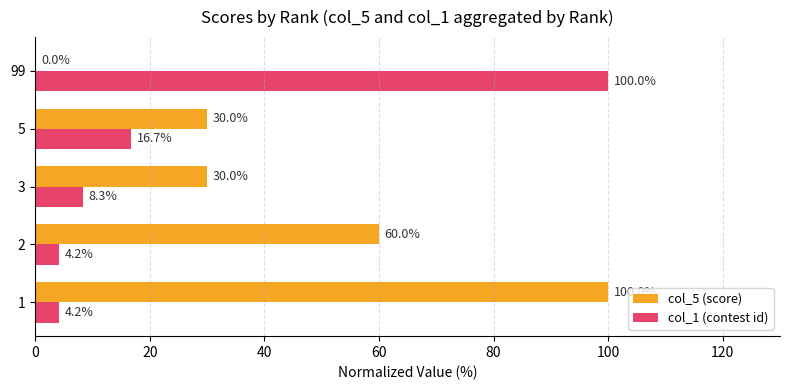

True or false: col_5 (score) has a value of 0.0 at 99.

True